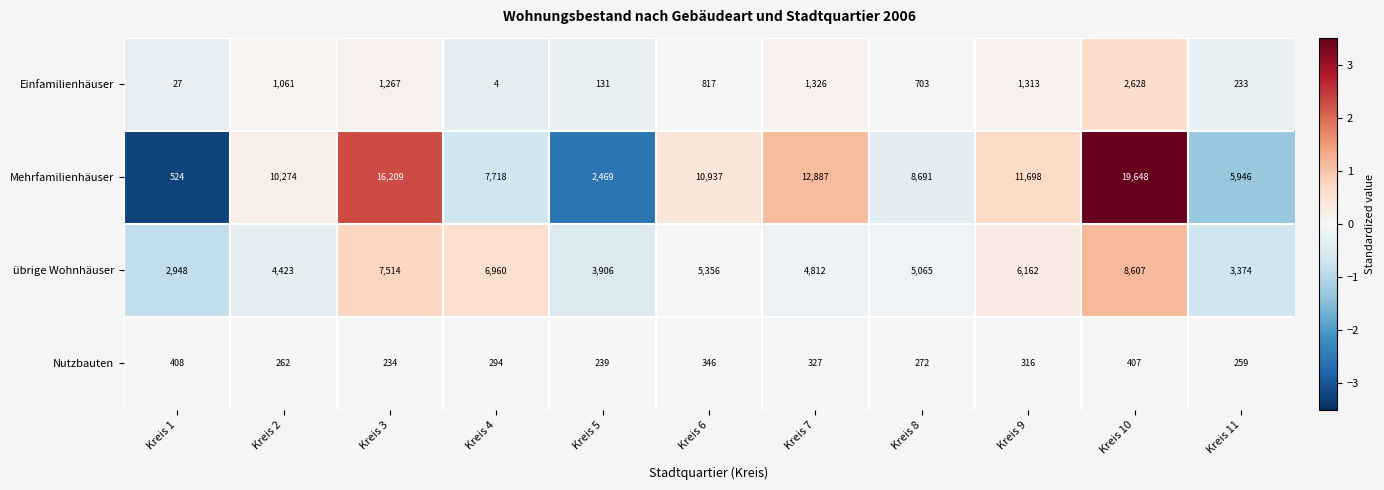

How many series are shown in this chart?

4